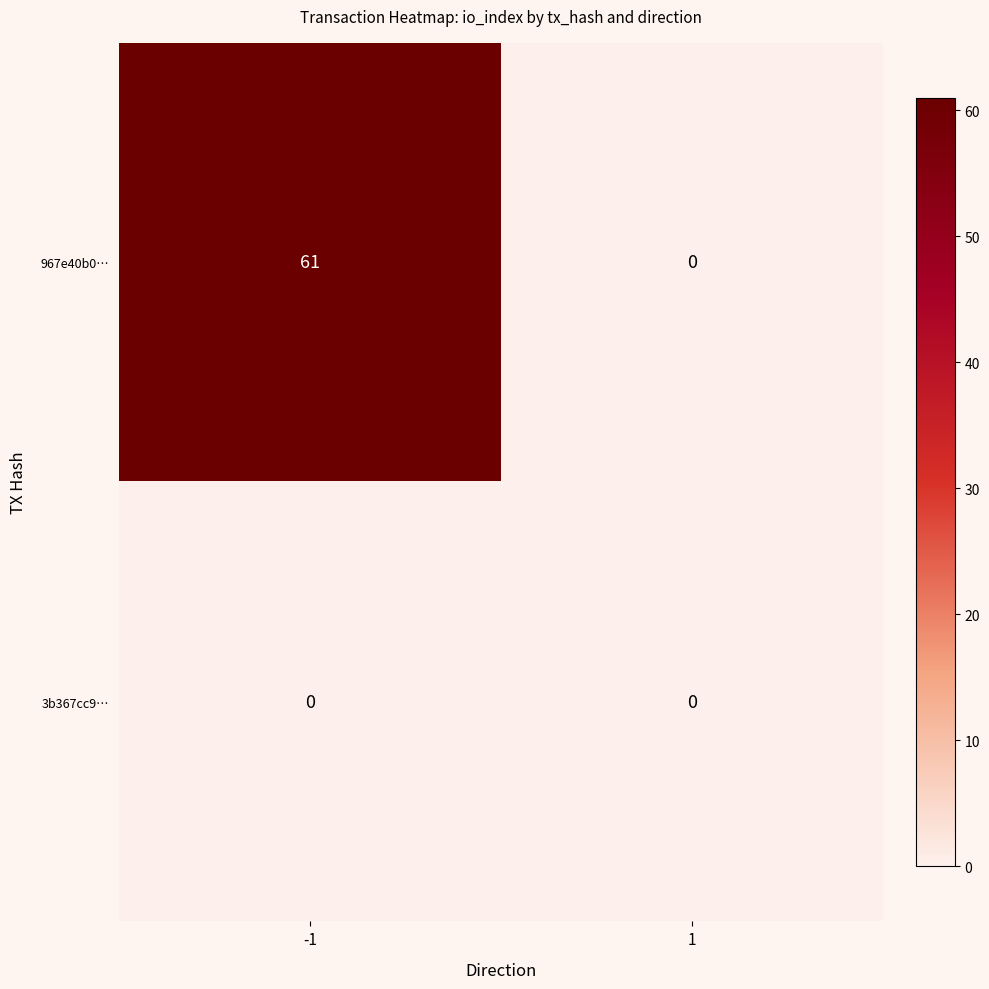

Which series has the largest range (max minus min)?

967e40b0…